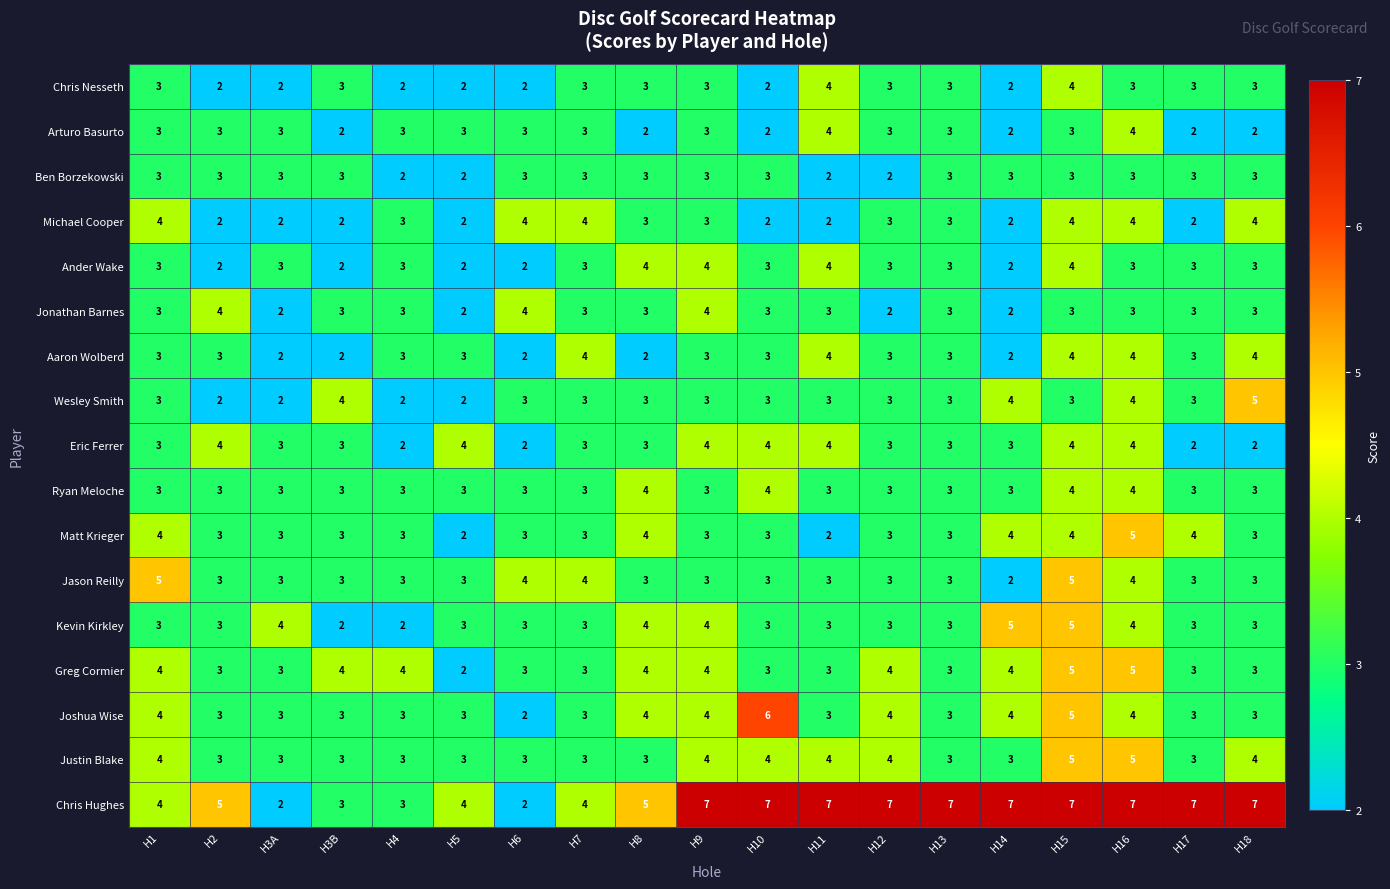

Which series changed the most between H3A and H16?

Chris Hughes